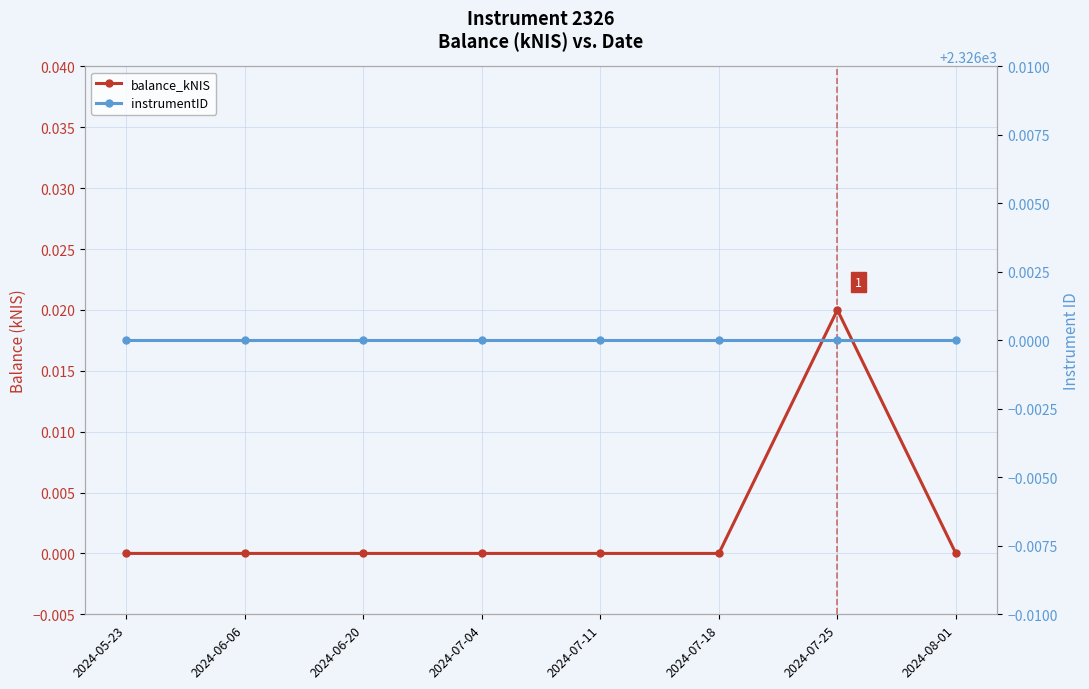

How many values in balance_kNIS are above zero?

1